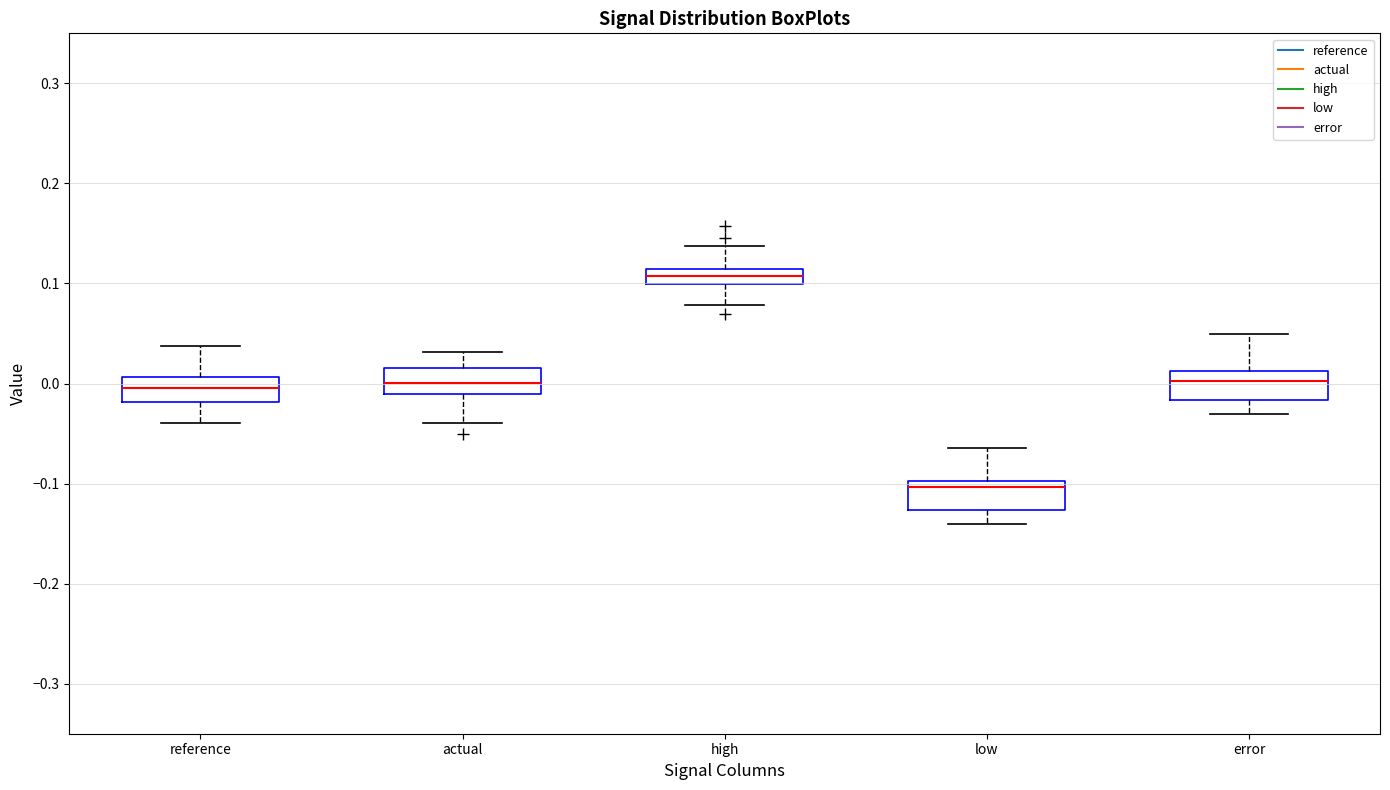

Which box's median line is the lowest?

low